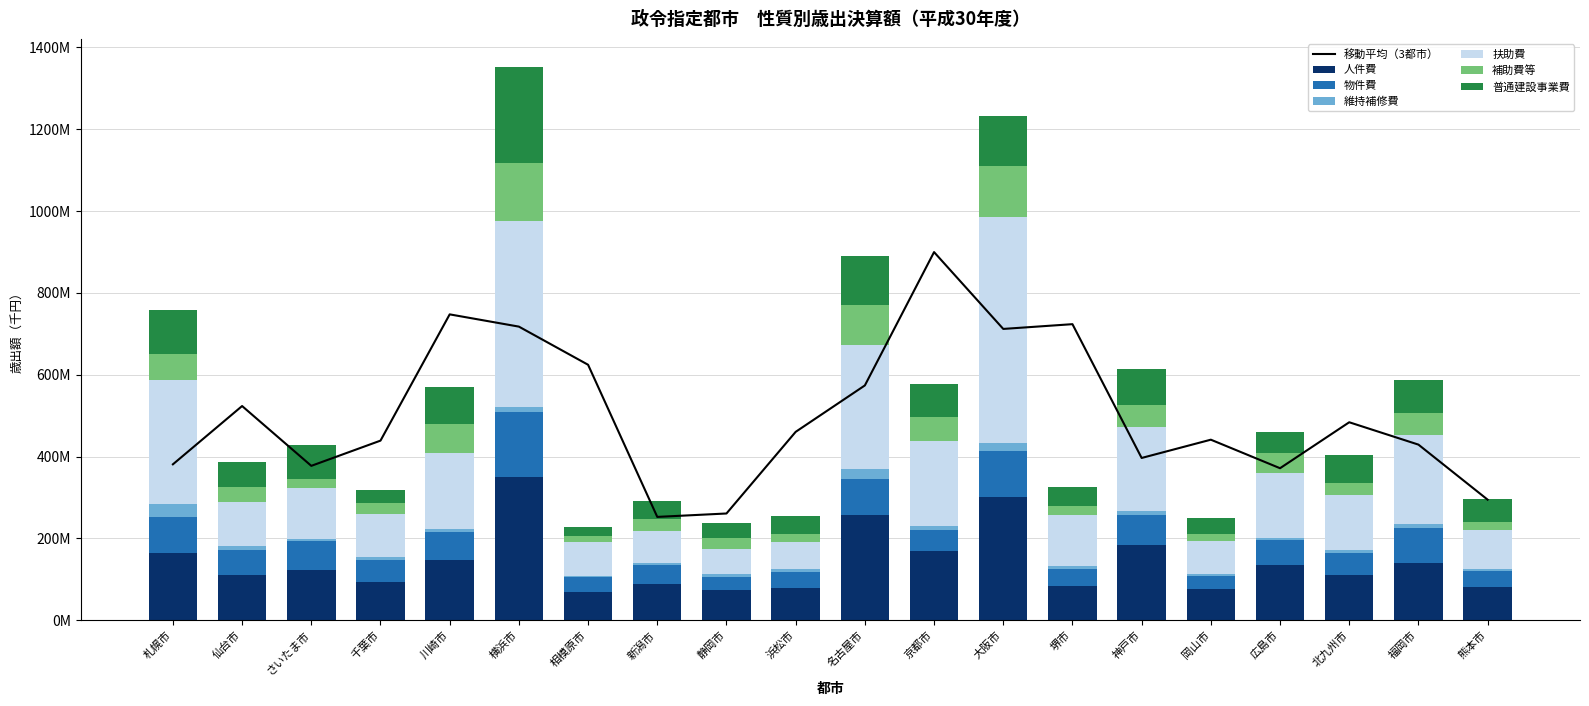

What is the average value of the 普通建設事業費 series?

75518156